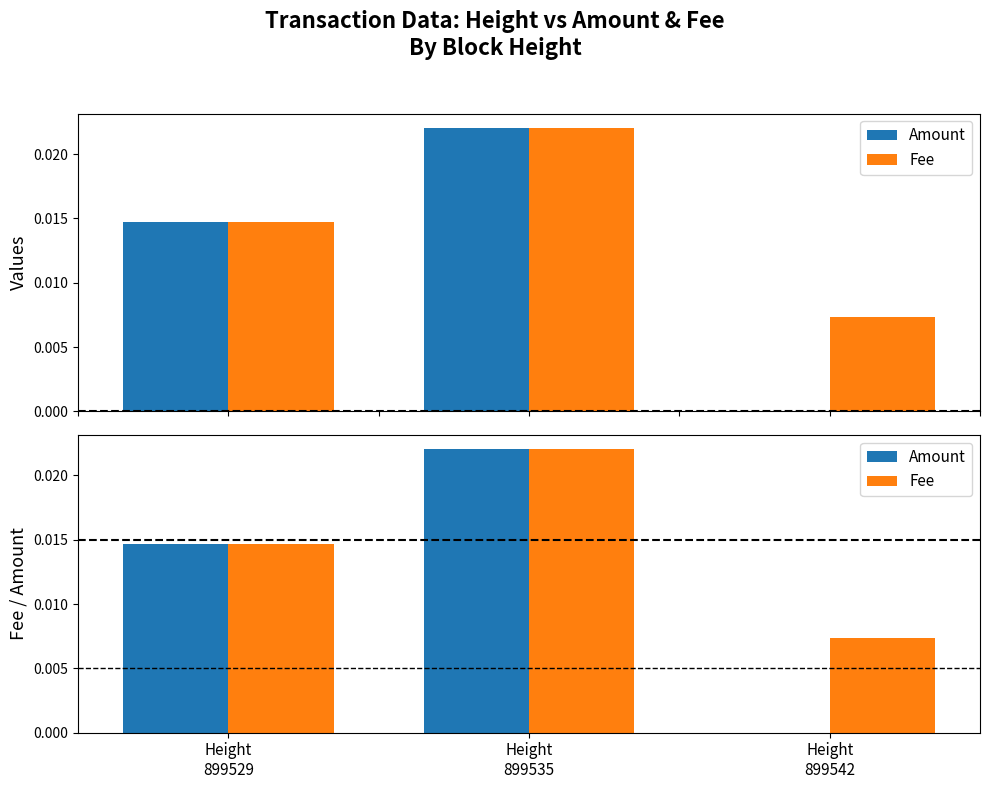

Count the number of categories in the chart.

3